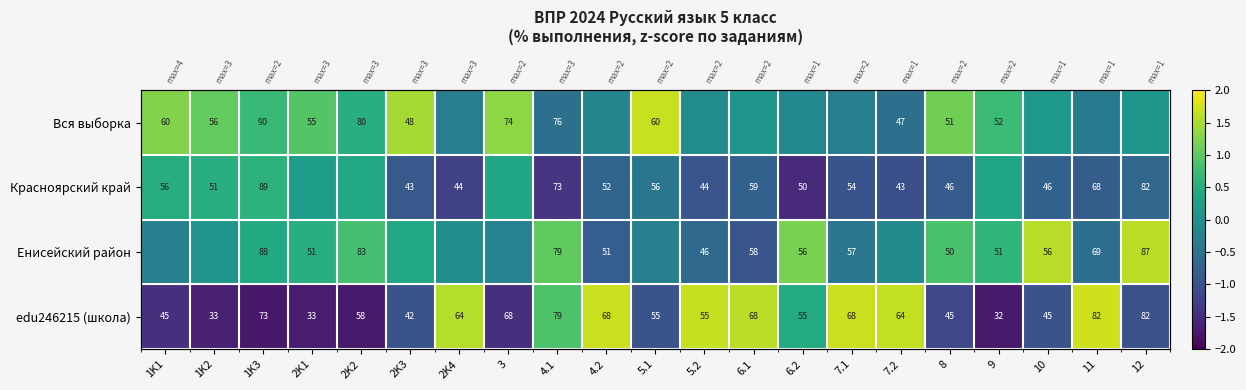

How many Красноярский край values are between 0 and 1?

7